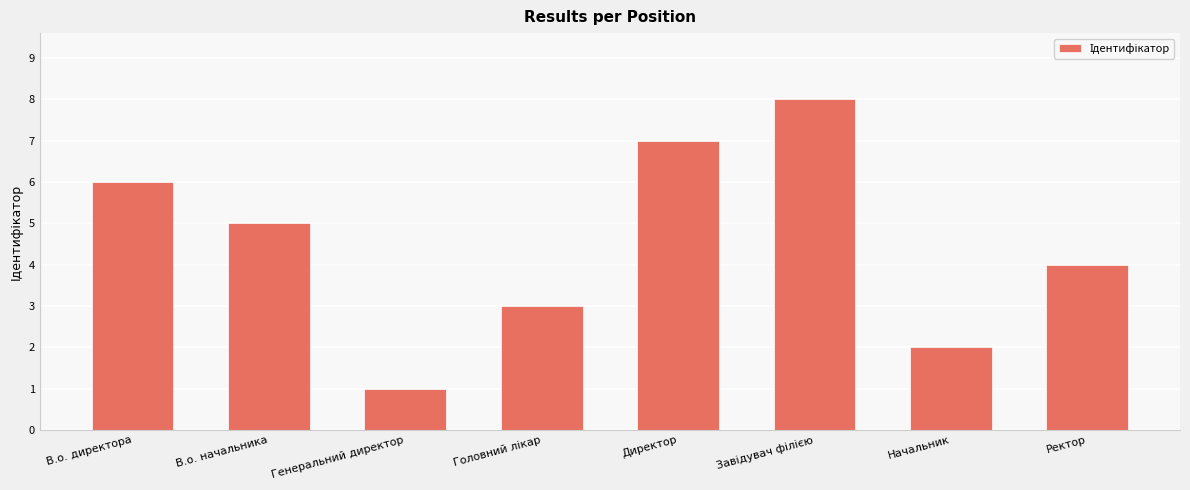

What is the approximate value at Ректор?

4